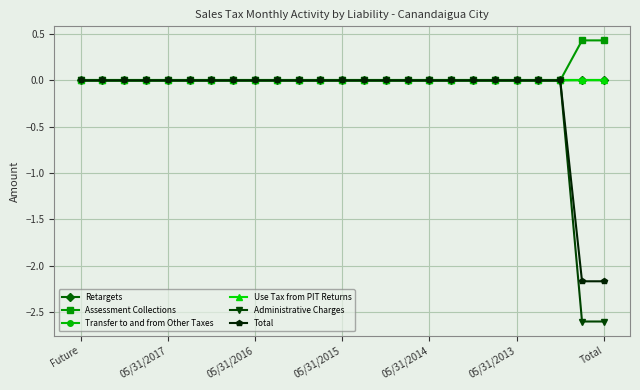

Count the number of data series in this chart.

6